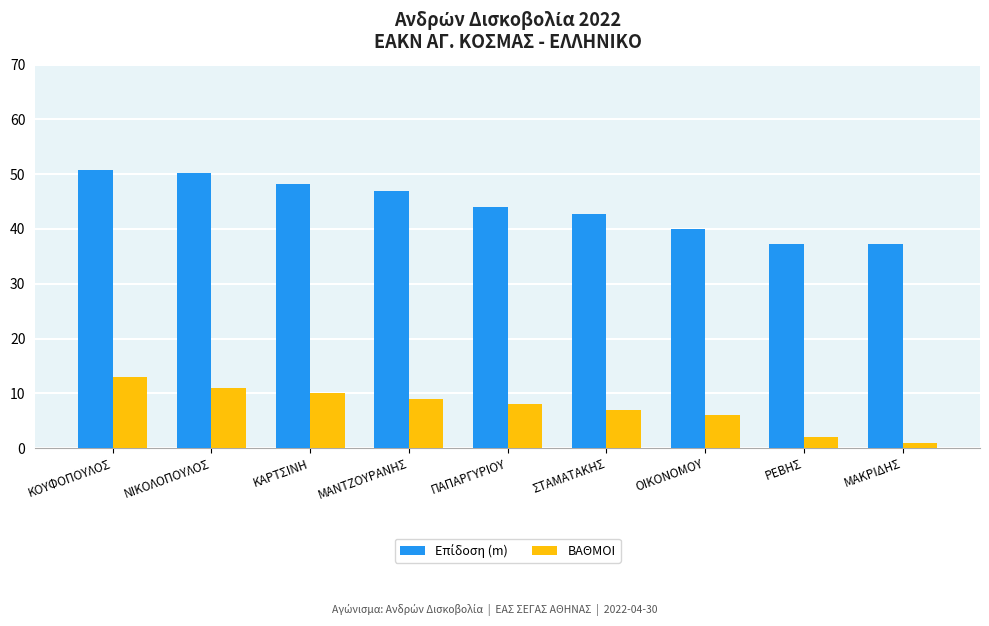

What is the label of the 7th bar from the left?

ΟΙΚΟΝΟΜΟΥ